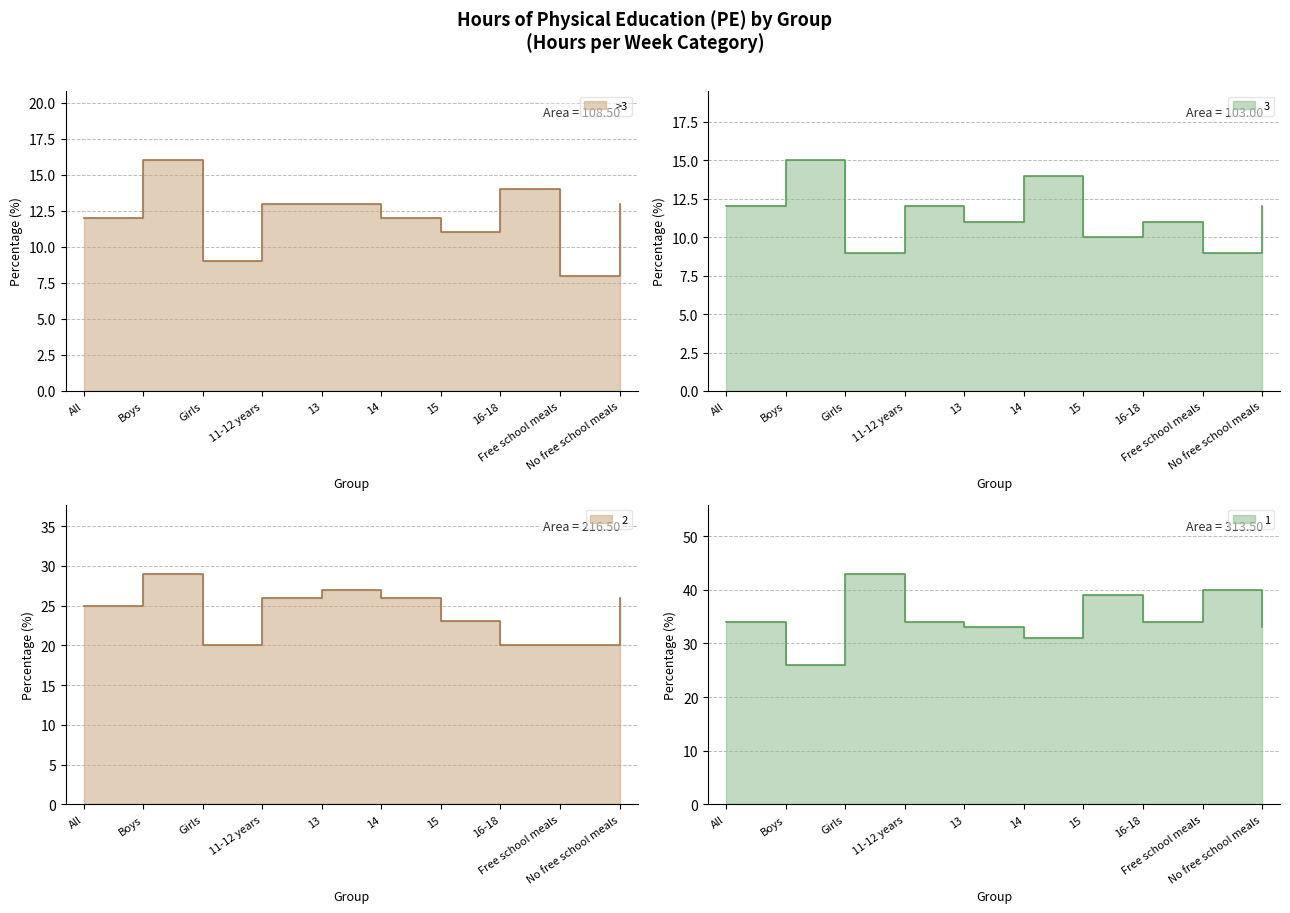

Does the chart display data point markers on the line(s)?

No